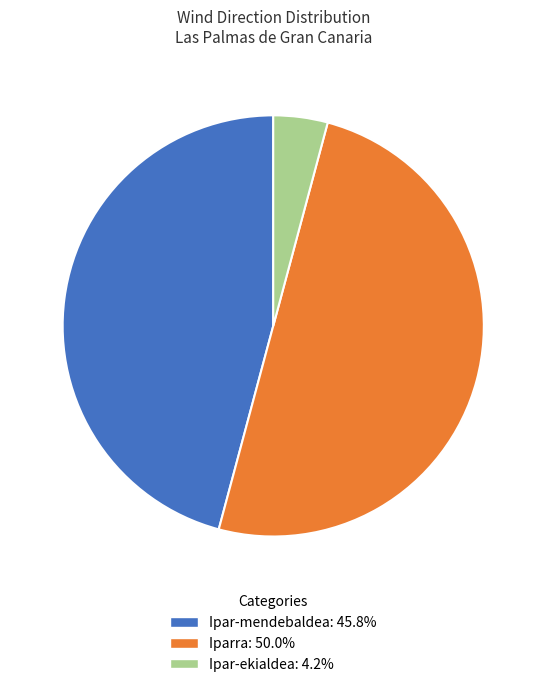

Do Iparra: 50.0% and Ipar-mendebaldea: 45.8% together represent more than half of the pie?

Yes